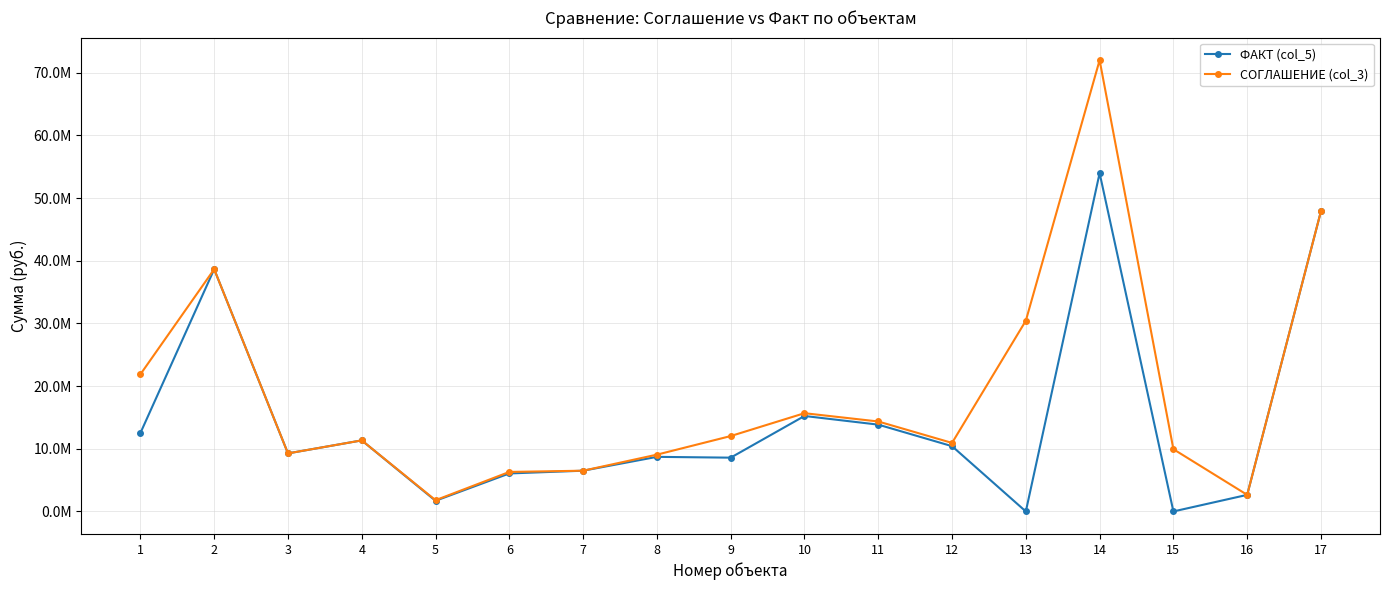

Where is the first local minimum for ФАКТ (col_5)?

3